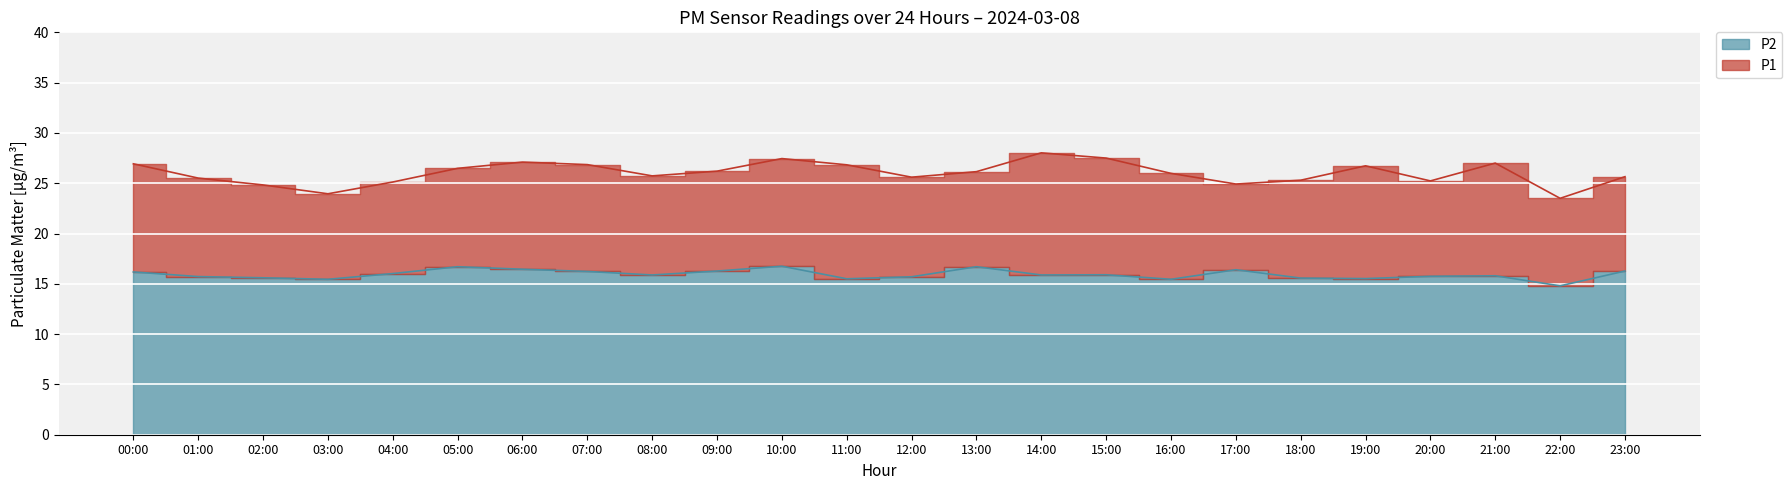

What is the difference between the second highest and second lowest values in the P1 series?

3.6